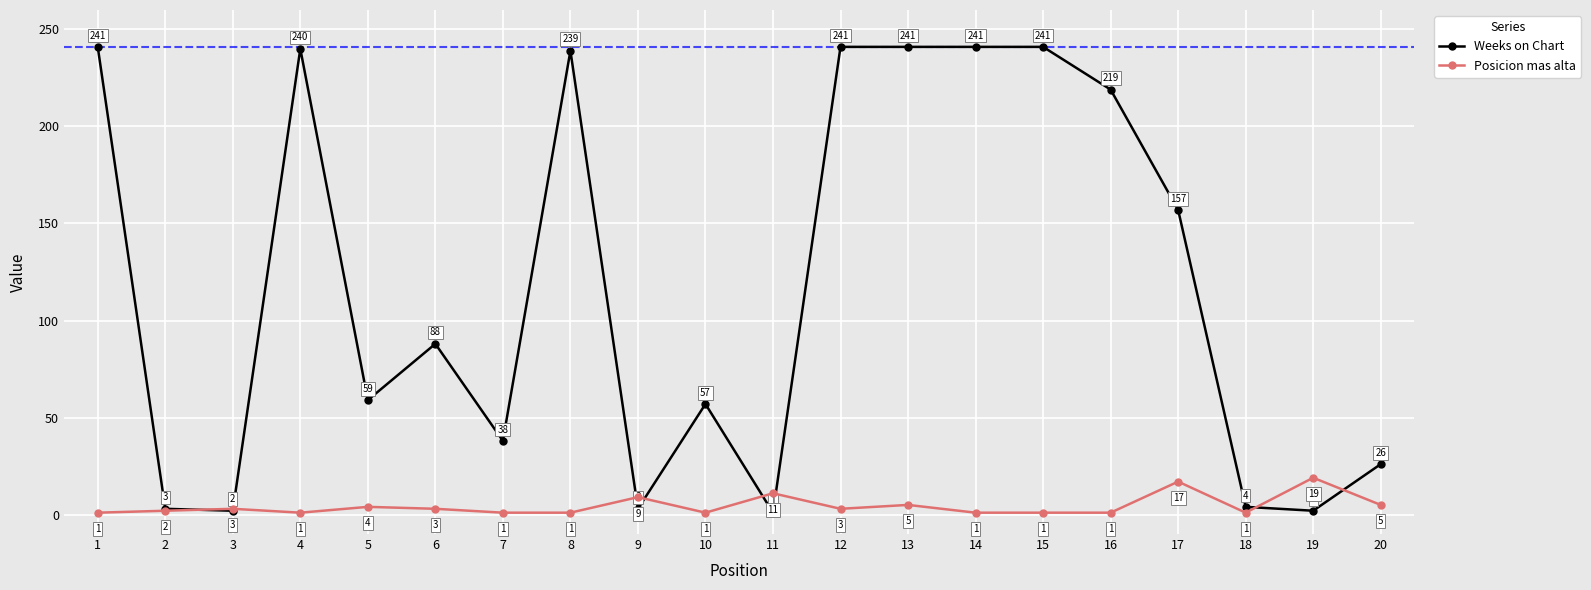

The Weeks on Chart series shows 157 at 17. True or false?

True